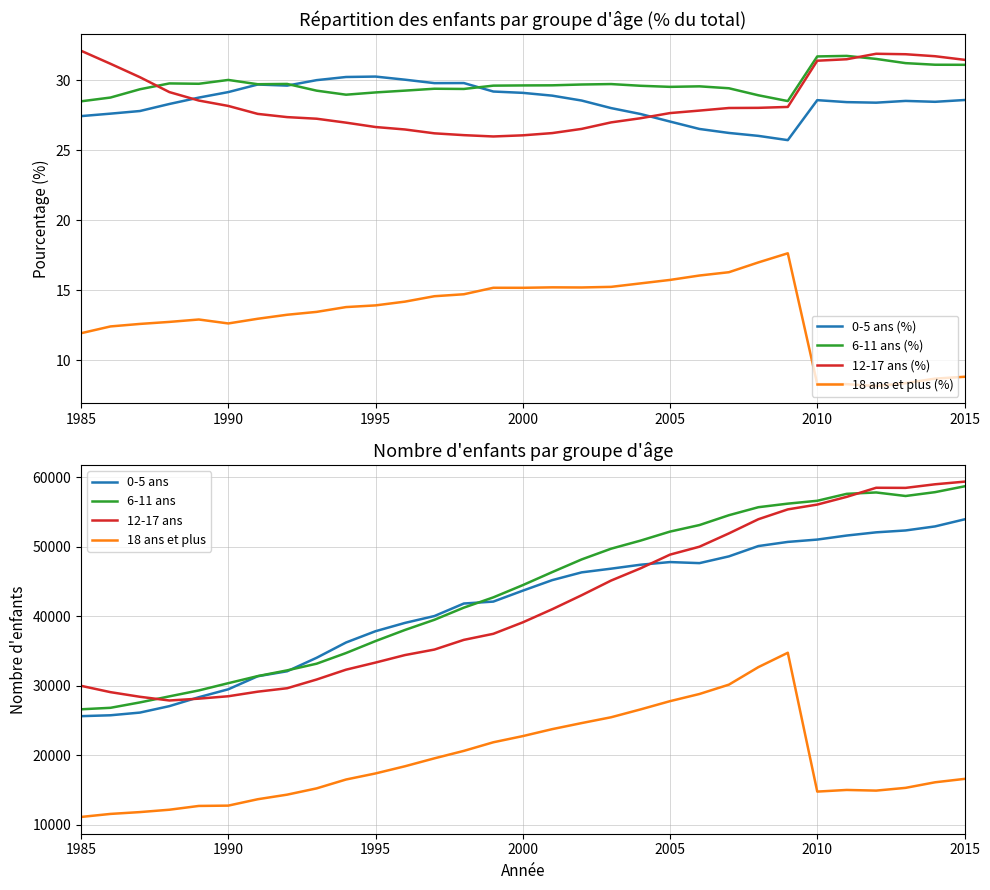

True or false: 6-11 ans (%) and 18 ans et plus (%) intersect in this chart.

False